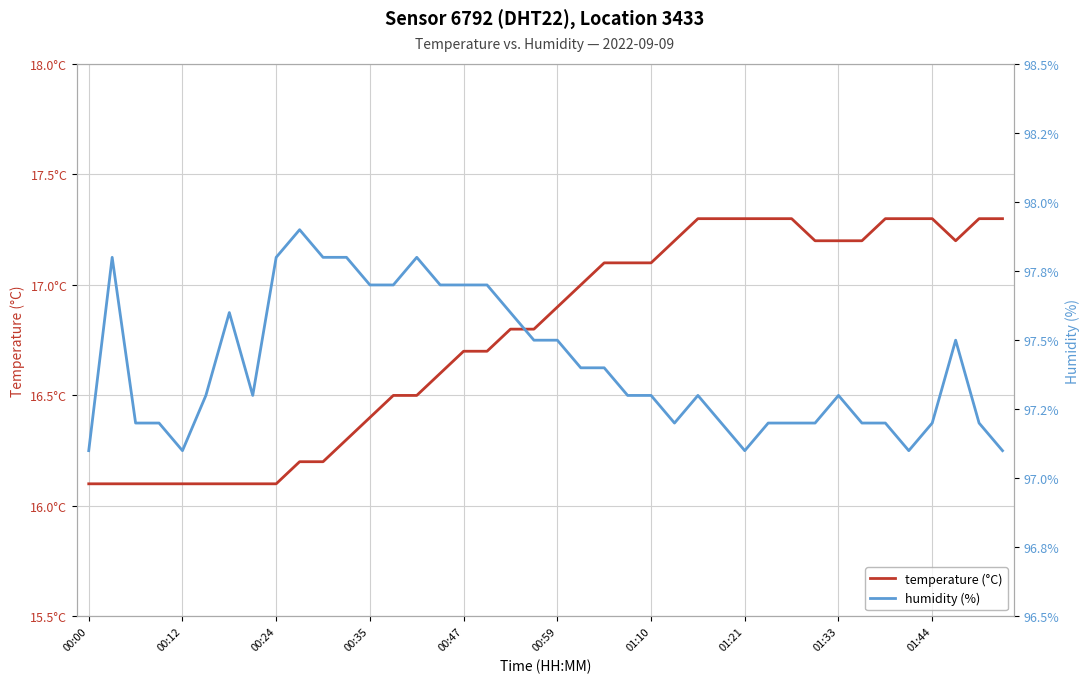

Rank the series by their average value, from lowest to highest.

temperature (°C), humidity (%)